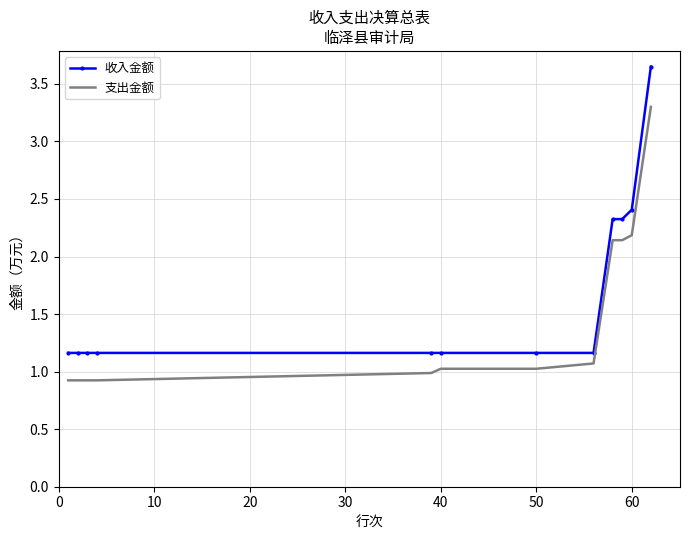

Which series has the largest range (max minus min)?

收入金额